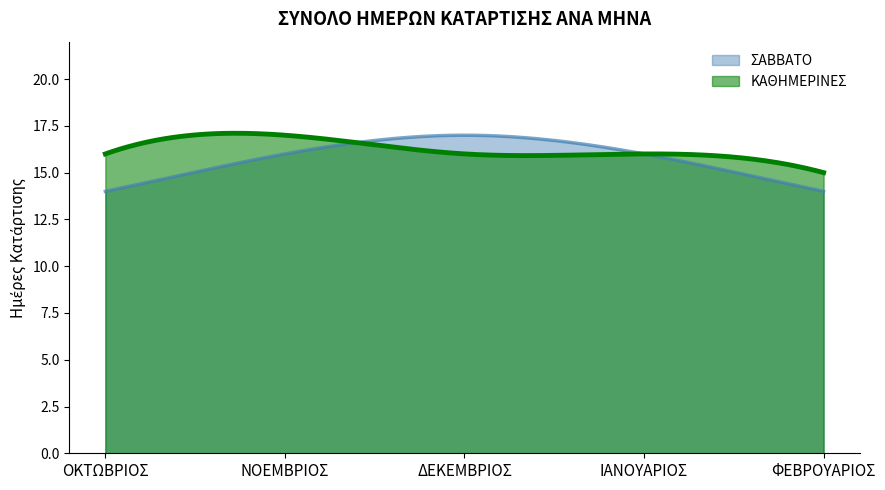

Between ΟΚΤΩΒΡΙΟΣ and ΦΕΒΡΟΥΑΡΙΟΣ, which is larger?

ΟΚΤΩΒΡΙΟΣ